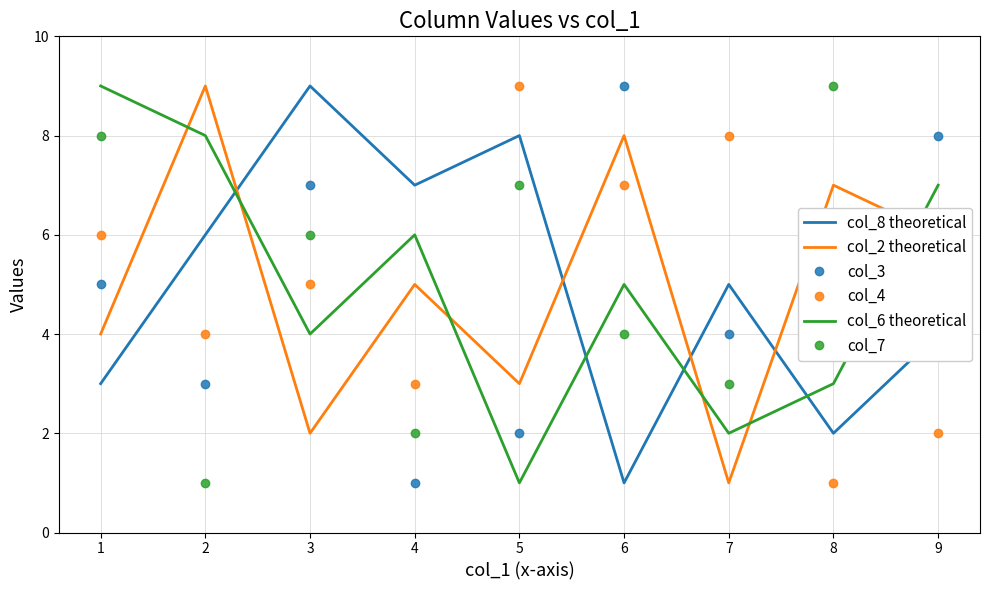

Reading left to right, extract all data points from this chart.

col_8 theoretical: 3	6	9	7	8	1	5	2	4
col_2 theoretical: 4	9	2	5	3	8	1	7	6
col_3: 5	3	7	1	2	9	4	6	8
col_4: 6	4	5	3	9	7	8	1	2
col_6 theoretical: 9	8	4	6	1	5	2	3	7
col_7: 8	1	6	2	7	4	3	9	5